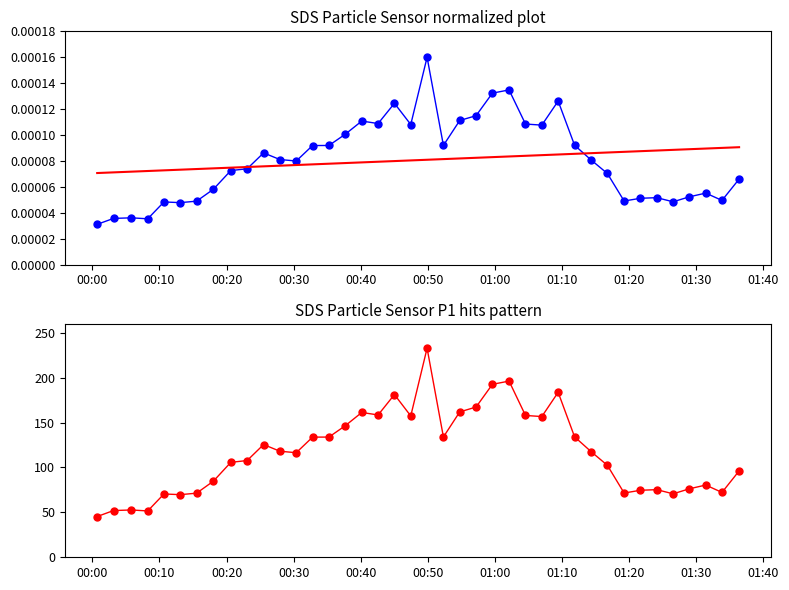

What position from the left is 00:10?

2